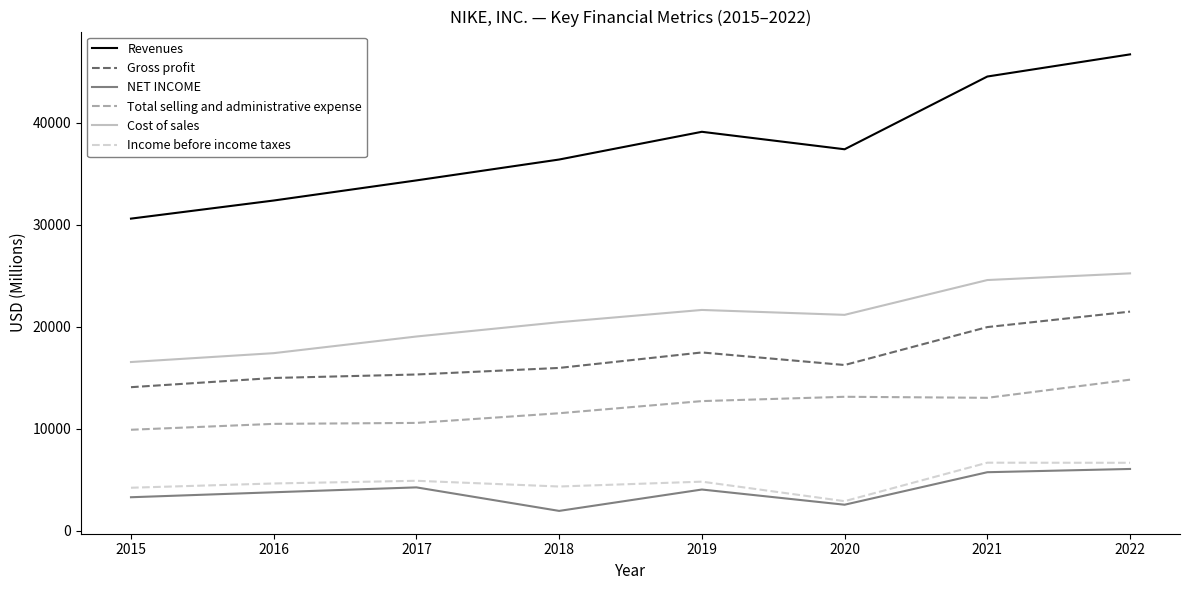

Which series changed the most between 2017 and 2019?

Revenues